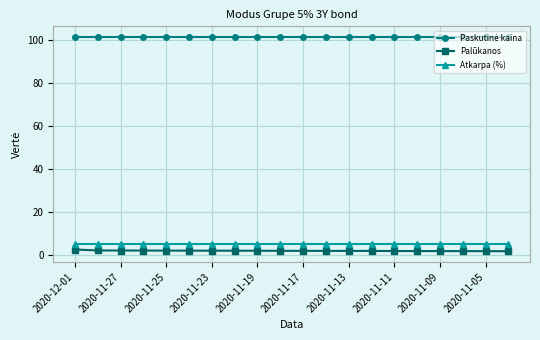

True or false: Palūkanos and Atkarpa (%) intersect in this chart.

False